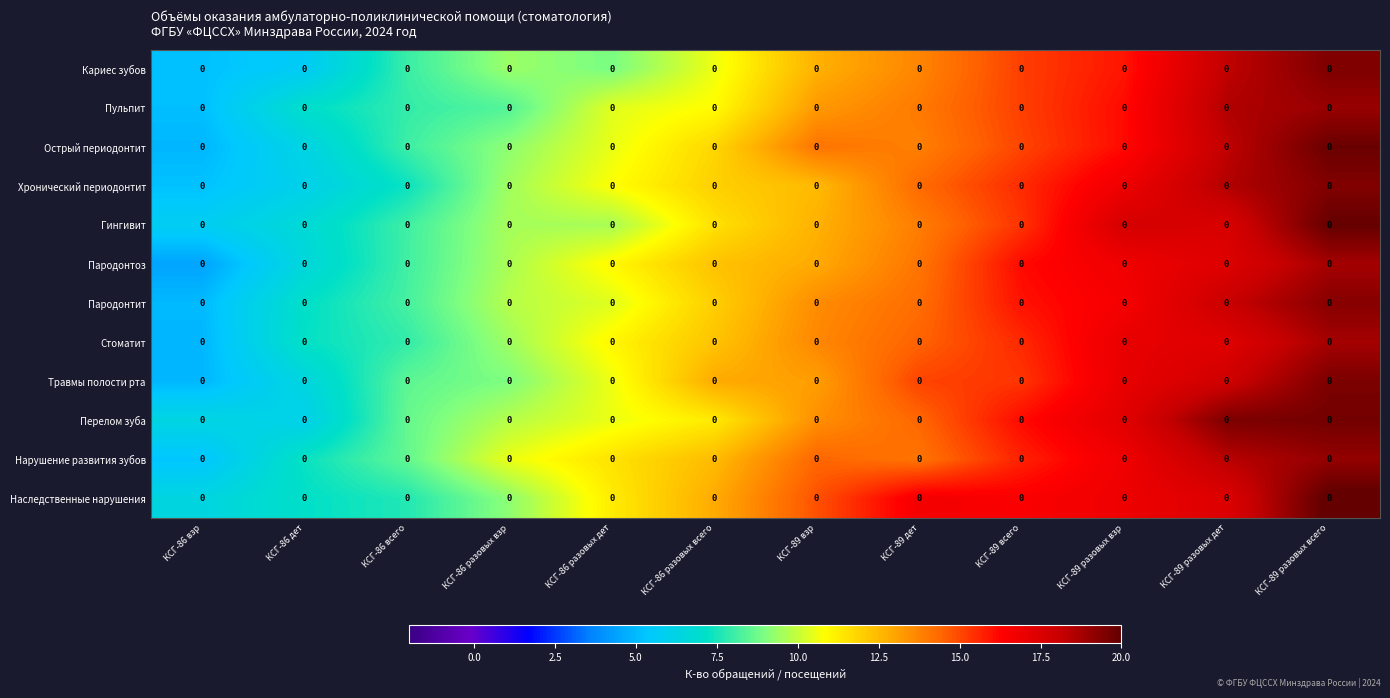

Reading left to right, extract all data points from this chart.

Кариес зубов: КСГ-86 взр=0.0	КСГ-86 дет=0.0	КСГ-86 всего=0.0	КСГ-86 разовых взр=0.0	КСГ-86 разовых дет=0.0	КСГ-86 разовых всего=0.0	КСГ-89 взр=0.0	КСГ-89 дет=0.0	КСГ-89 всего=0.0	КСГ-89 разовых взр=0.0	КСГ-89 разовых дет=0.0	КСГ-89 разовых всего=0.0
Пульпит: КСГ-86 взр=0.0	КСГ-86 дет=0.0	КСГ-86 всего=0.0	КСГ-86 разовых взр=0.0	КСГ-86 разовых дет=0.0	КСГ-86 разовых всего=0.0	КСГ-89 взр=0.0	КСГ-89 дет=0.0	КСГ-89 всего=0.0	КСГ-89 разовых взр=0.0	КСГ-89 разовых дет=0.0	КСГ-89 разовых всего=0.0
Острый периодонтит: КСГ-86 взр=0.0	КСГ-86 дет=0.0	КСГ-86 всего=0.0	КСГ-86 разовых взр=0.0	КСГ-86 разовых дет=0.0	КСГ-86 разовых всего=0.0	КСГ-89 взр=0.0	КСГ-89 дет=0.0	КСГ-89 всего=0.0	КСГ-89 разовых взр=0.0	КСГ-89 разовых дет=0.0	КСГ-89 разовых всего=0.0
Хронический периодонтит: КСГ-86 взр=0.0	КСГ-86 дет=0.0	КСГ-86 всего=0.0	КСГ-86 разовых взр=0.0	КСГ-86 разовых дет=0.0	КСГ-86 разовых всего=0.0	КСГ-89 взр=0.0	КСГ-89 дет=0.0	КСГ-89 всего=0.0	КСГ-89 разовых взр=0.0	КСГ-89 разовых дет=0.0	КСГ-89 разовых всего=0.0
Гингивит: КСГ-86 взр=0.0	КСГ-86 дет=0.0	КСГ-86 всего=0.0	КСГ-86 разовых взр=0.0	КСГ-86 разовых дет=0.0	КСГ-86 разовых всего=0.0	КСГ-89 взр=0.0	КСГ-89 дет=0.0	КСГ-89 всего=0.0	КСГ-89 разовых взр=0.0	КСГ-89 разовых дет=0.0	КСГ-89 разовых всего=0.0
Пародонтоз: КСГ-86 взр=0.0	КСГ-86 дет=0.0	КСГ-86 всего=0.0	КСГ-86 разовых взр=0.0	КСГ-86 разовых дет=0.0	КСГ-86 разовых всего=0.0	КСГ-89 взр=0.0	КСГ-89 дет=0.0	КСГ-89 всего=0.0	КСГ-89 разовых взр=0.0	КСГ-89 разовых дет=0.0	КСГ-89 разовых всего=0.0
Пародонтит: КСГ-86 взр=0.0	КСГ-86 дет=0.0	КСГ-86 всего=0.0	КСГ-86 разовых взр=0.0	КСГ-86 разовых дет=0.0	КСГ-86 разовых всего=0.0	КСГ-89 взр=0.0	КСГ-89 дет=0.0	КСГ-89 всего=0.0	КСГ-89 разовых взр=0.0	КСГ-89 разовых дет=0.0	КСГ-89 разовых всего=0.0
Стоматит: КСГ-86 взр=0.0	КСГ-86 дет=0.0	КСГ-86 всего=0.0	КСГ-86 разовых взр=0.0	КСГ-86 разовых дет=0.0	КСГ-86 разовых всего=0.0	КСГ-89 взр=0.0	КСГ-89 дет=0.0	КСГ-89 всего=0.0	КСГ-89 разовых взр=0.0	КСГ-89 разовых дет=0.0	КСГ-89 разовых всего=0.0
Травмы полости рта: КСГ-86 взр=0.0	КСГ-86 дет=0.0	КСГ-86 всего=0.0	КСГ-86 разовых взр=0.0	КСГ-86 разовых дет=0.0	КСГ-86 разовых всего=0.0	КСГ-89 взр=0.0	КСГ-89 дет=0.0	КСГ-89 всего=0.0	КСГ-89 разовых взр=0.0	КСГ-89 разовых дет=0.0	КСГ-89 разовых всего=0.0
Перелом зуба: КСГ-86 взр=0.0	КСГ-86 дет=0.0	КСГ-86 всего=0.0	КСГ-86 разовых взр=0.0	КСГ-86 разовых дет=0.0	КСГ-86 разовых всего=0.0	КСГ-89 взр=0.0	КСГ-89 дет=0.0	КСГ-89 всего=0.0	КСГ-89 разовых взр=0.0	КСГ-89 разовых дет=0.0	КСГ-89 разовых всего=0.0
Нарушение развития зубов: КСГ-86 взр=0.0	КСГ-86 дет=0.0	КСГ-86 всего=0.0	КСГ-86 разовых взр=0.0	КСГ-86 разовых дет=0.0	КСГ-86 разовых всего=0.0	КСГ-89 взр=0.0	КСГ-89 дет=0.0	КСГ-89 всего=0.0	КСГ-89 разовых взр=0.0	КСГ-89 разовых дет=0.0	КСГ-89 разовых всего=0.0
Наследственные нарушения: КСГ-86 взр=0.0	КСГ-86 дет=0.0	КСГ-86 всего=0.0	КСГ-86 разовых взр=0.0	КСГ-86 разовых дет=0.0	КСГ-86 разовых всего=0.0	КСГ-89 взр=0.0	КСГ-89 дет=0.0	КСГ-89 всего=0.0	КСГ-89 разовых взр=0.0	КСГ-89 разовых дет=0.0	КСГ-89 разовых всего=0.0